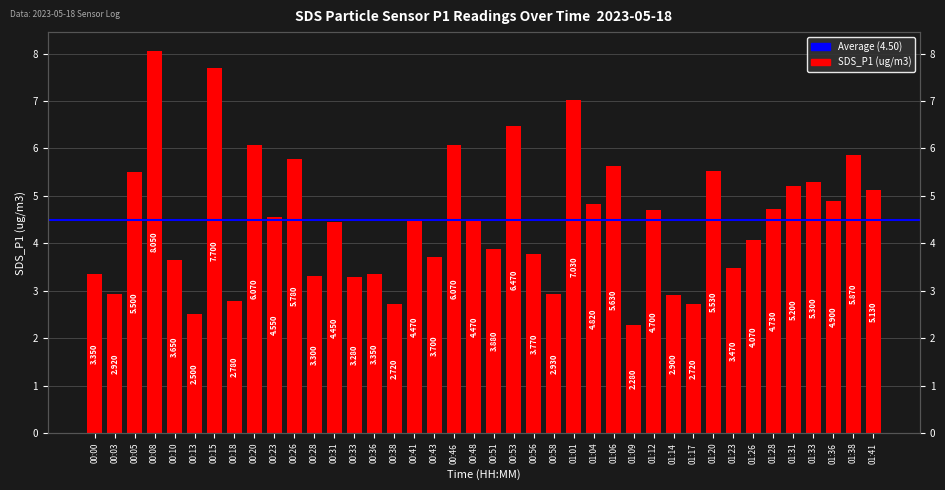

What position from the left is 01:14?

30